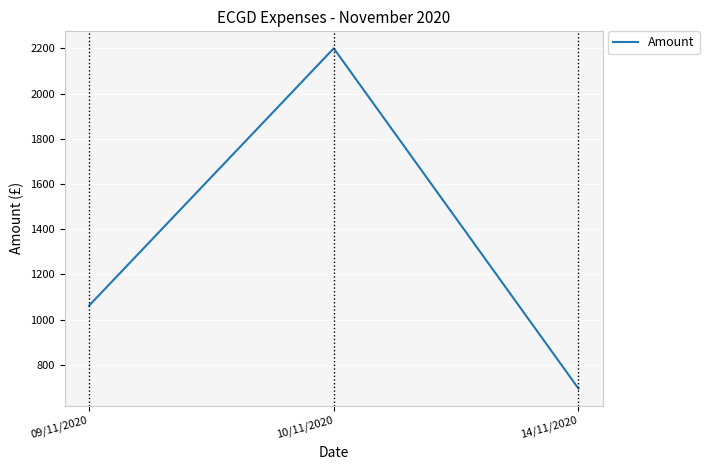

Reading right to left, list all the values displayed in this chart.

695.4	2200.0	1062.0